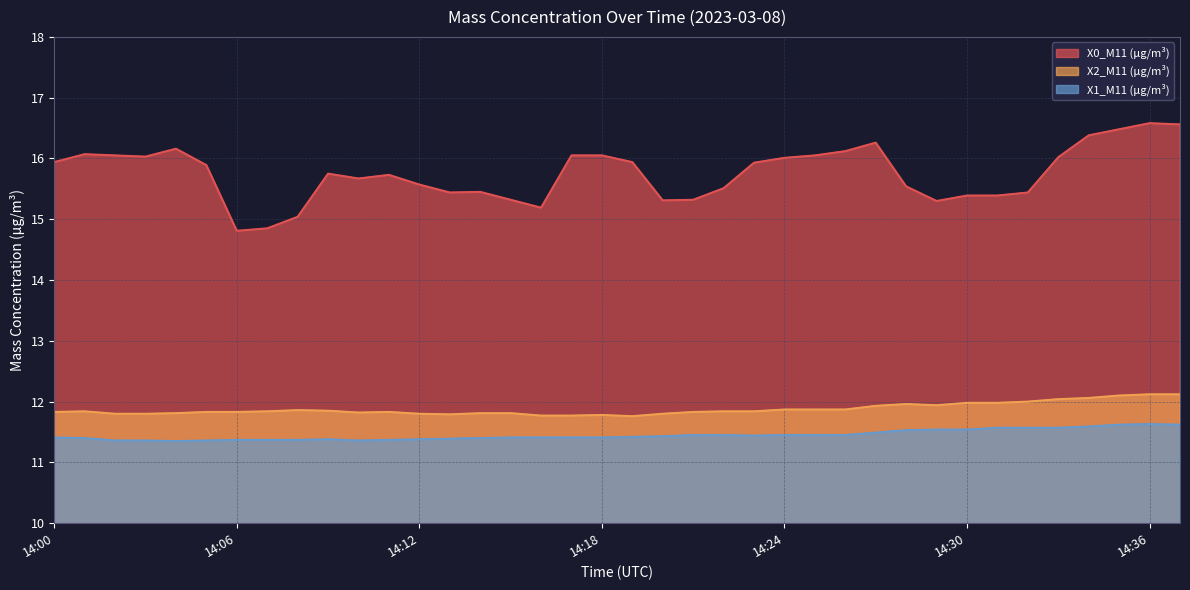

What is the difference between the X2_M11 (μg/m³) values at 14:26 and 14:37?

0.2